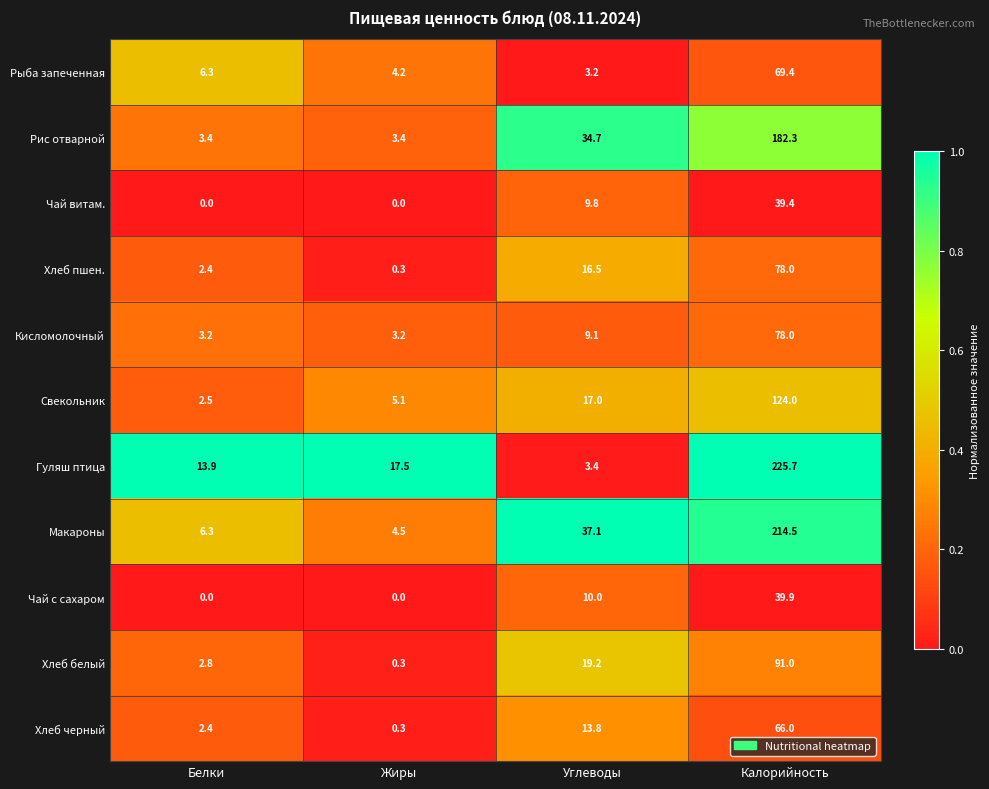

What is the sum of the Хлеб черный values at Белки and Калорийность?

68.4